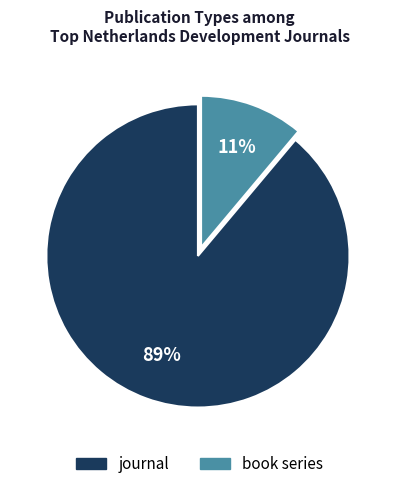

True or false: book series accounts for 11% of the total.

True